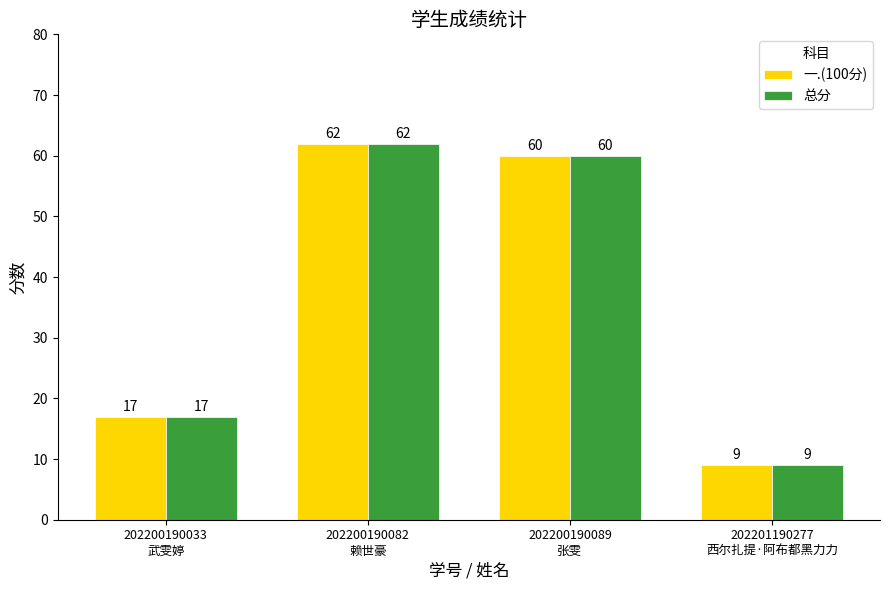

What is the label of the 4th bar from the right?

202200190033
武雯婷